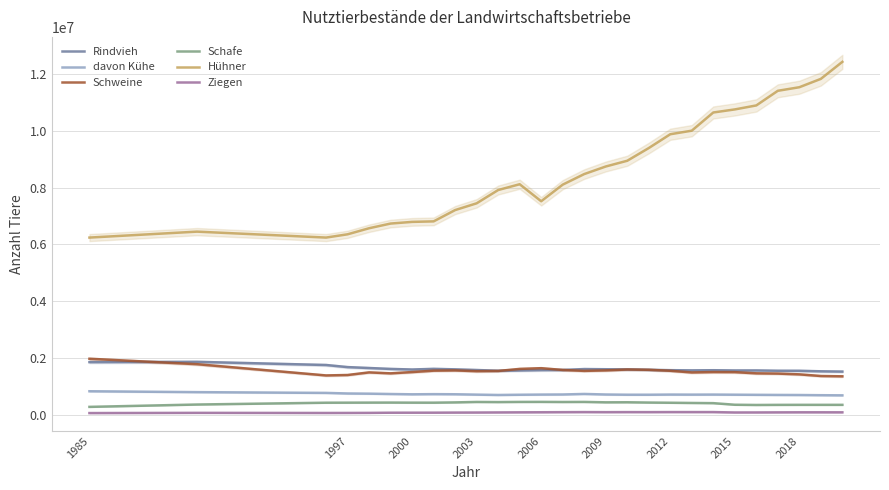

What is the lowest value of the Rindvieh series?

1515123